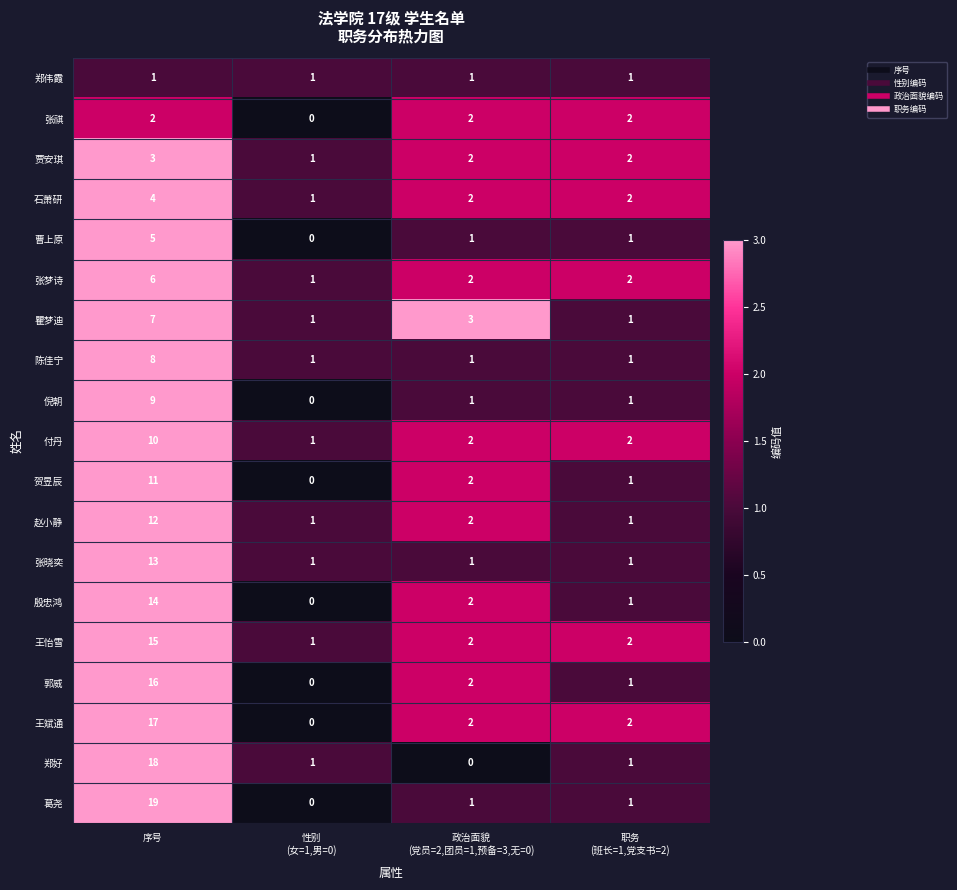

How many 陈佳宁 values are between 1 and 8?

4